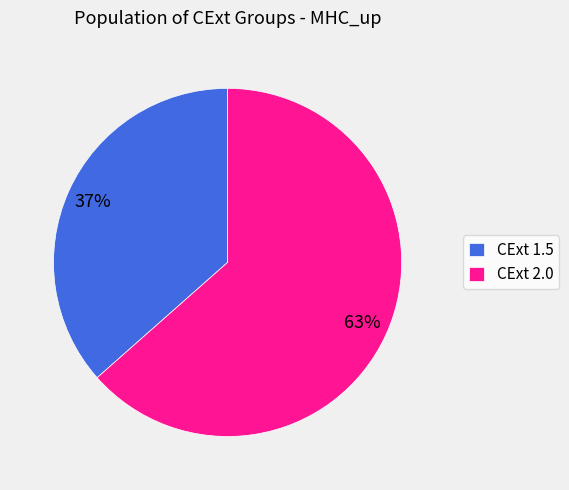

Rank the categories by value from lowest to highest.

CExt 1.5, CExt 2.0